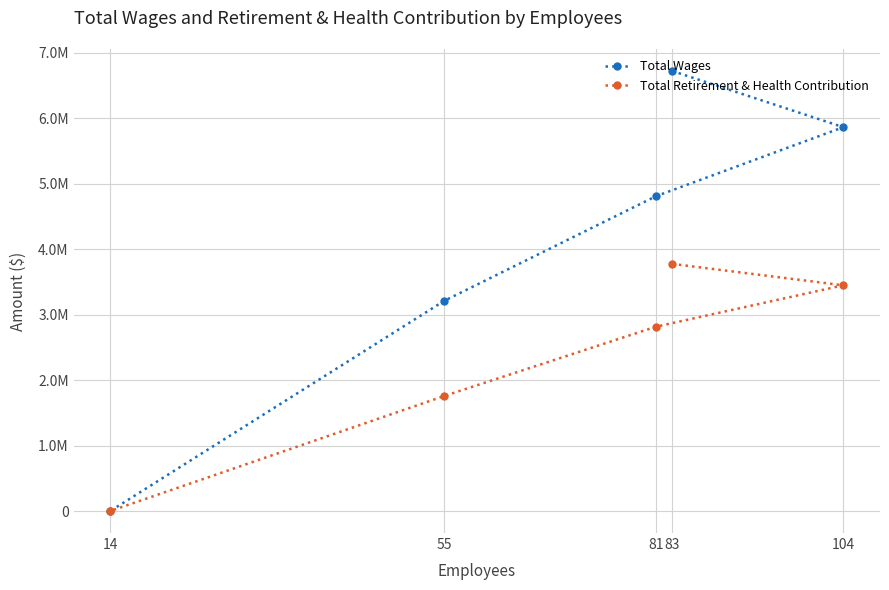

How many lines are shown in the chart?

2